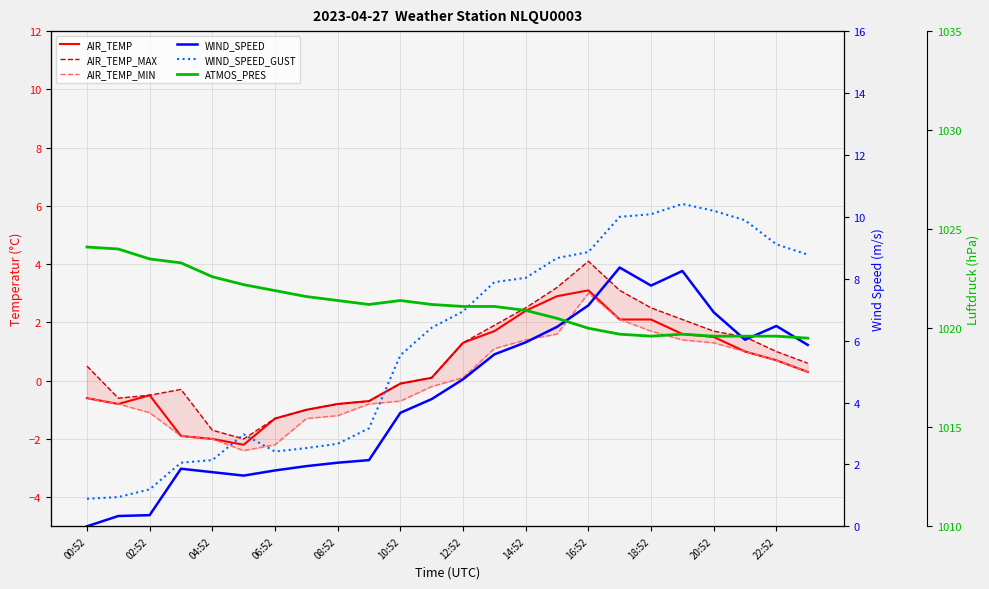

What is the value of the AIR_TEMP_MIN point at the 17th from the left?

3.0